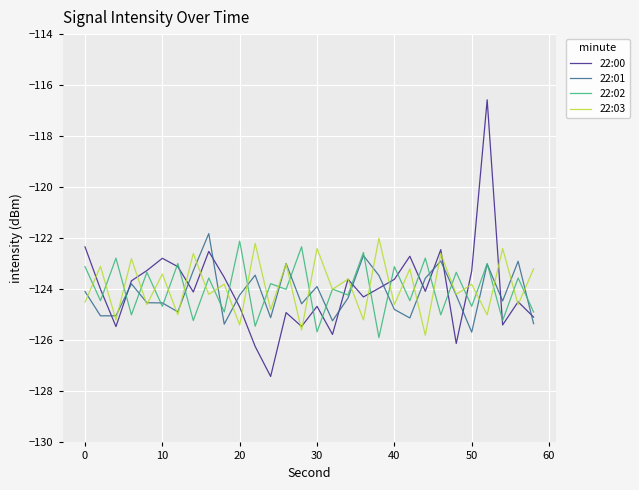

What is the difference between the maximum and minimum values in the 22:00 series?

10.8